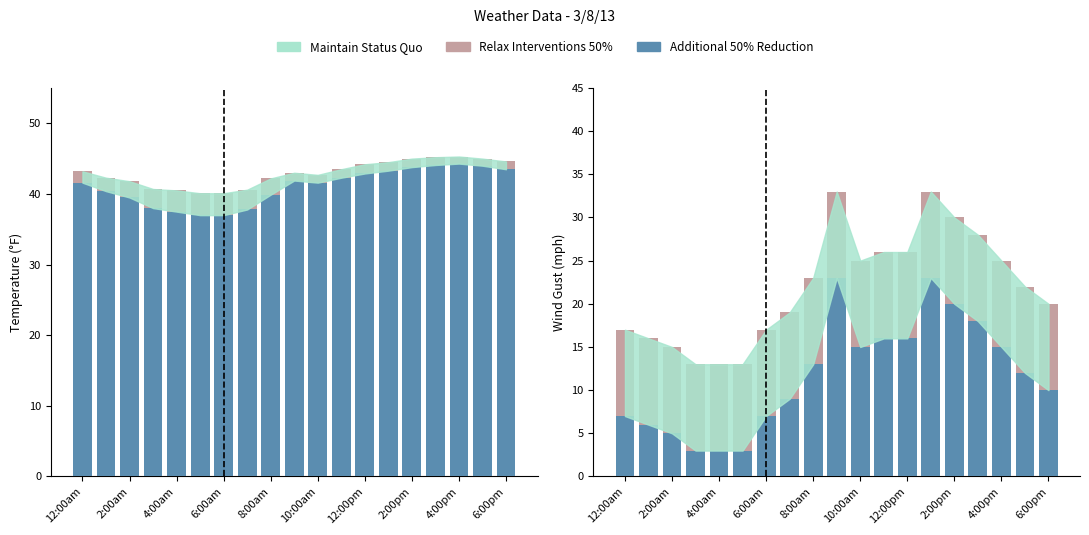

What is the difference between the highest and lowest values at 6:00am?

10